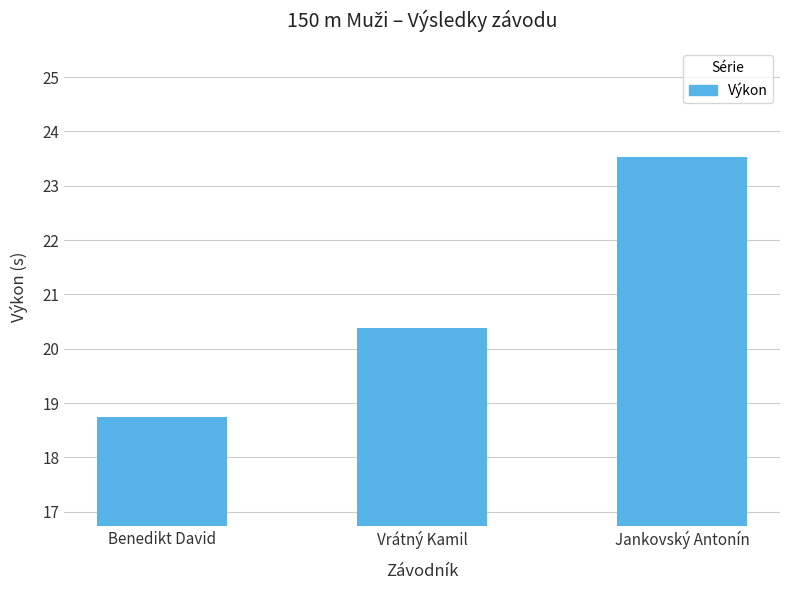

Where is the data nearest to the value 21?

Vrátný Kamil